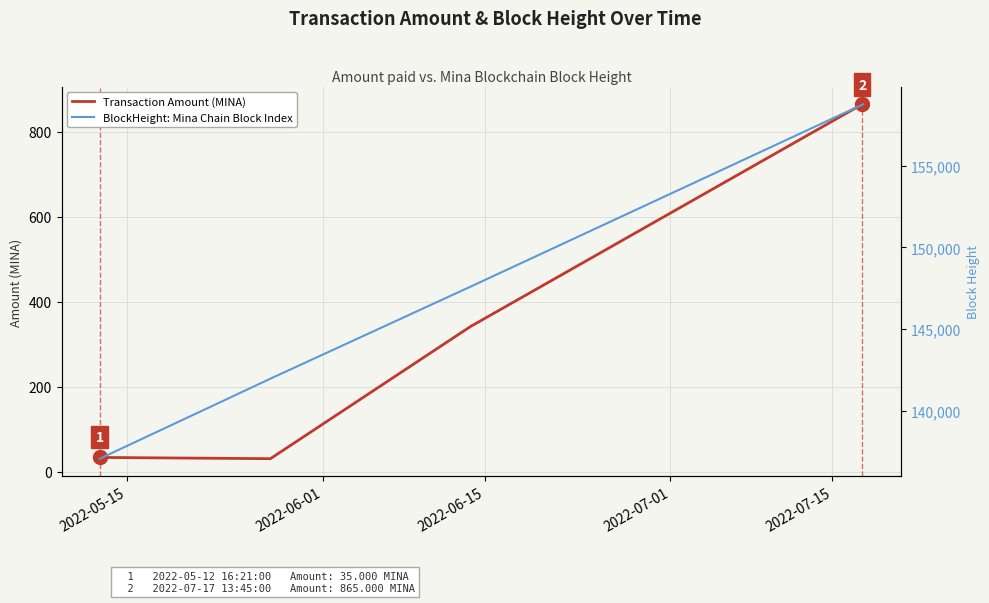

True or false: BlockHeight: Mina Chain Block Index and Transaction Amount (MINA) intersect in this chart.

False